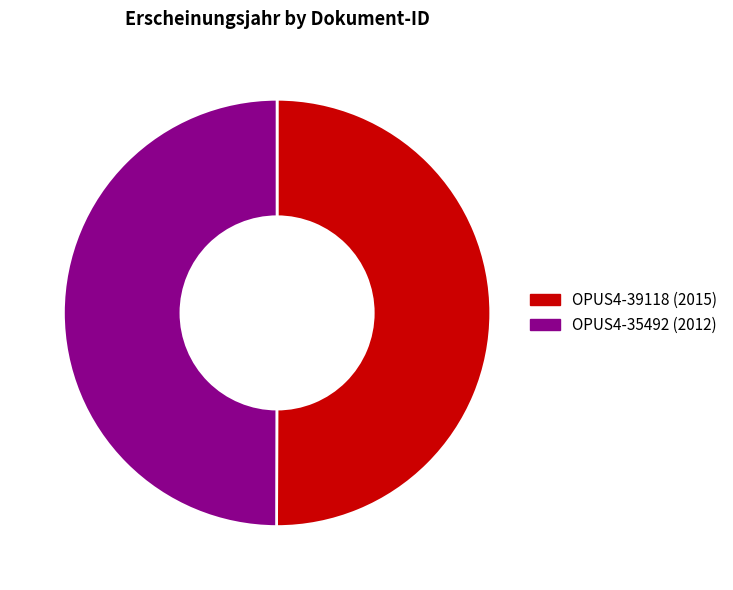

What is the ratio of the value at OPUS4-39118 (2015) to the value at OPUS4-35492 (2012)?

1.0